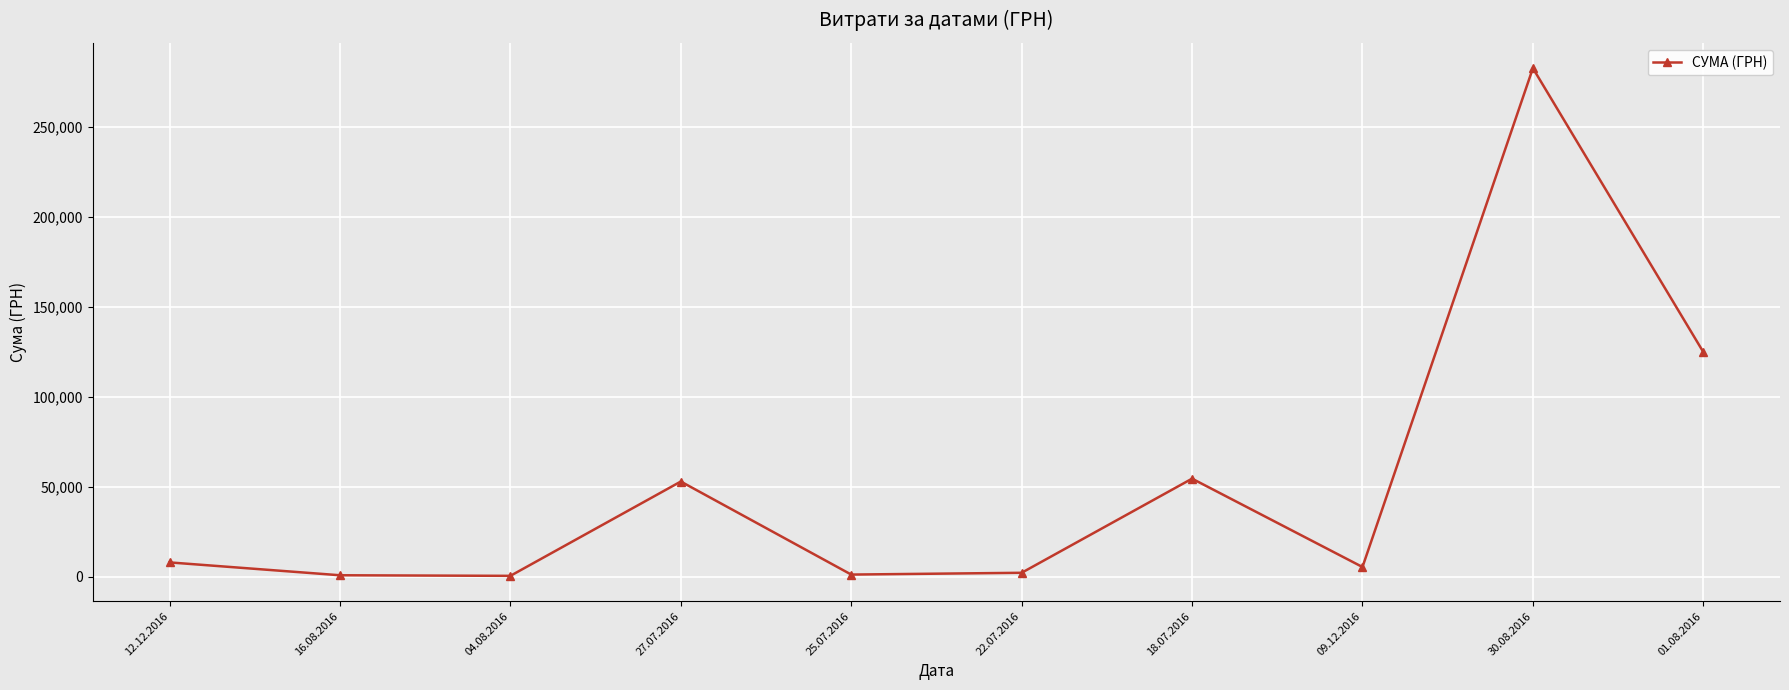

What is the label of the 1st point from the left?

12.12.2016